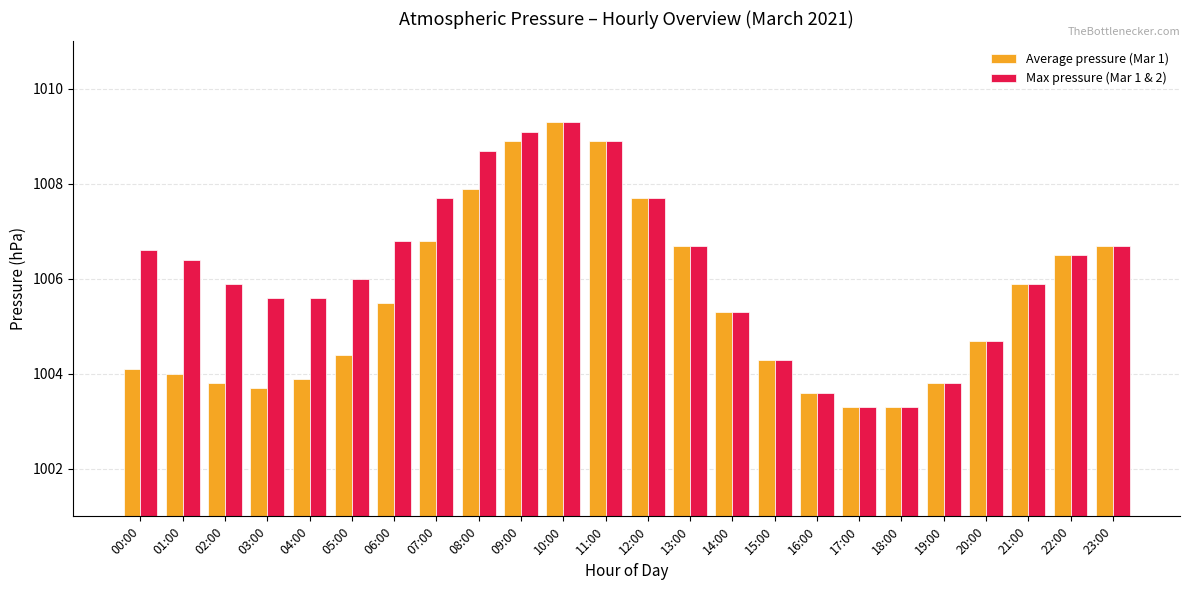

Where does the Average pressure (Mar 1) series first go above 1005?

06:00